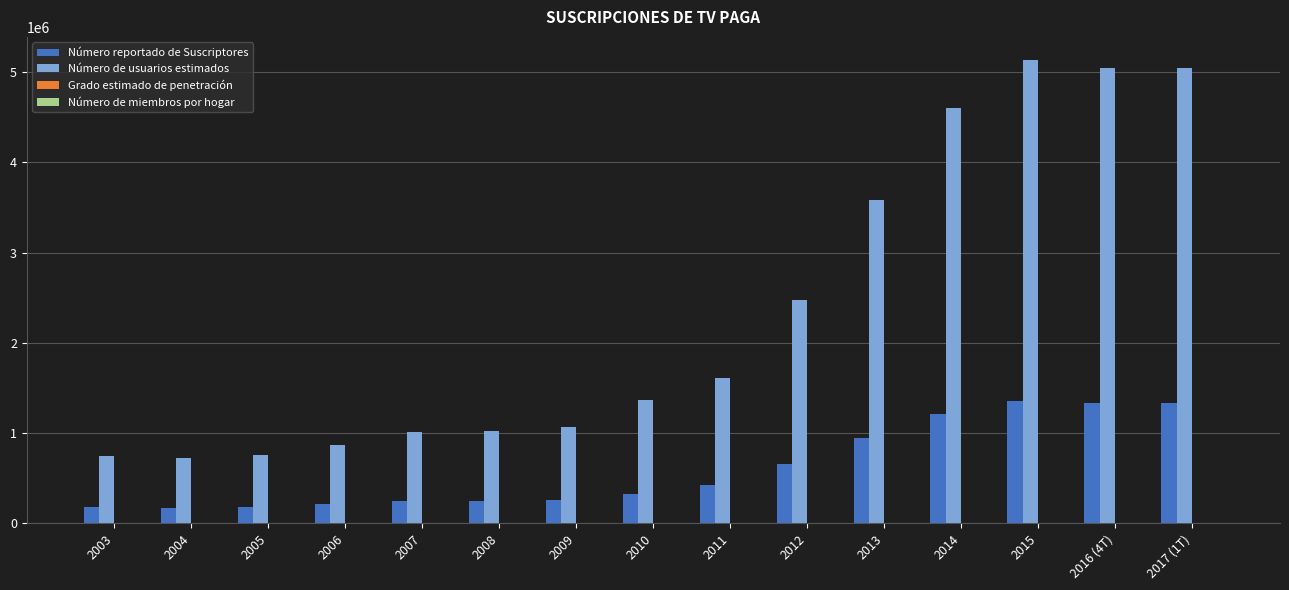

What is the sum of all Número de usuarios estimados values?

35047257.4